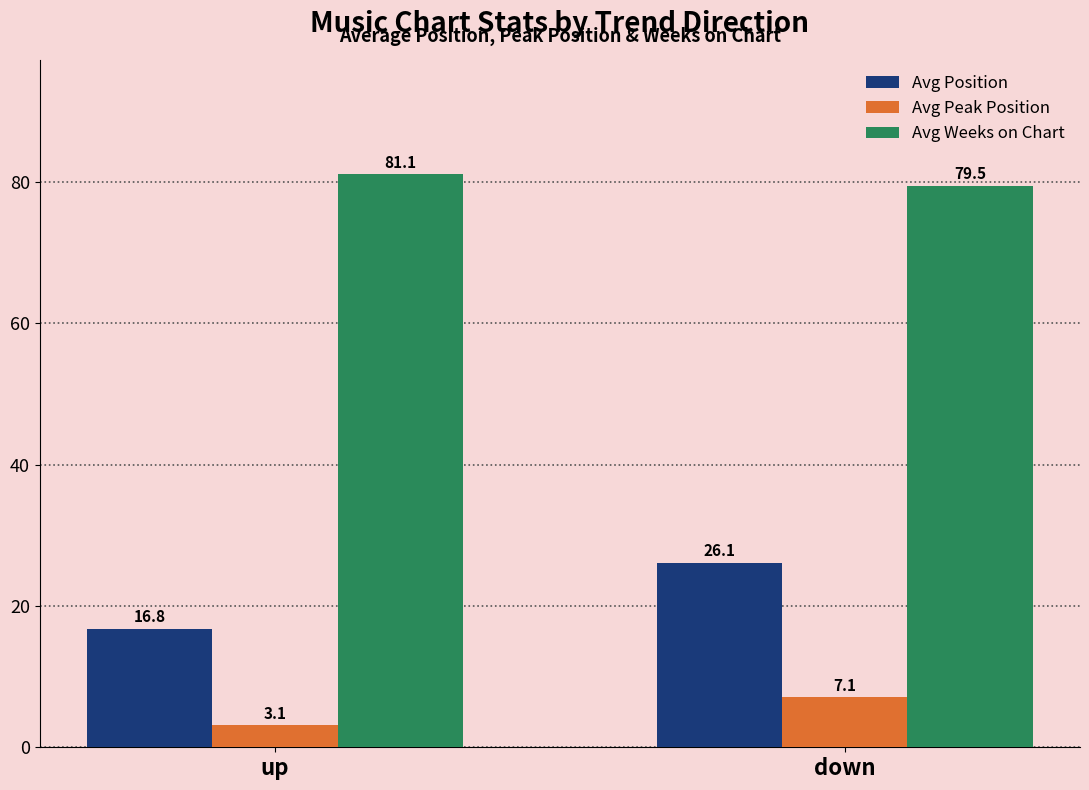

Is the value of Avg Position at down greater than the value of Avg Weeks on Chart at up?

No